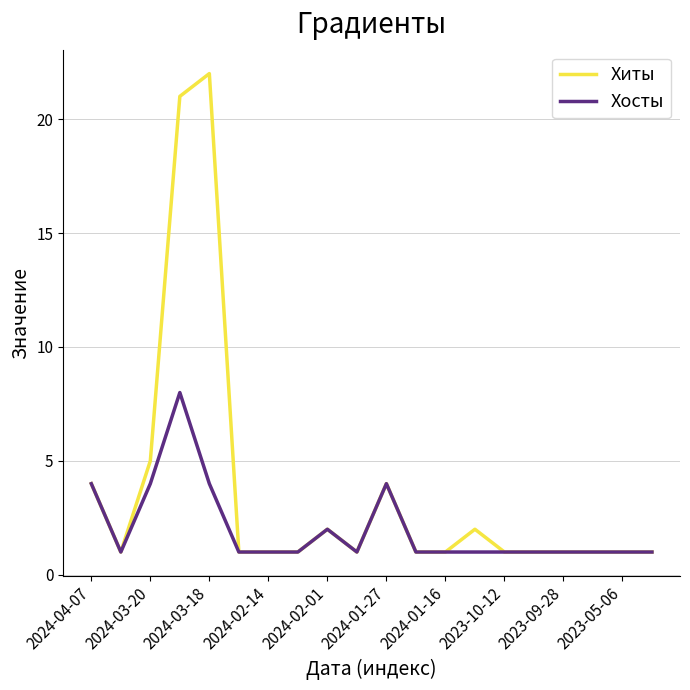

Which series has the widest spread of values?

Хиты